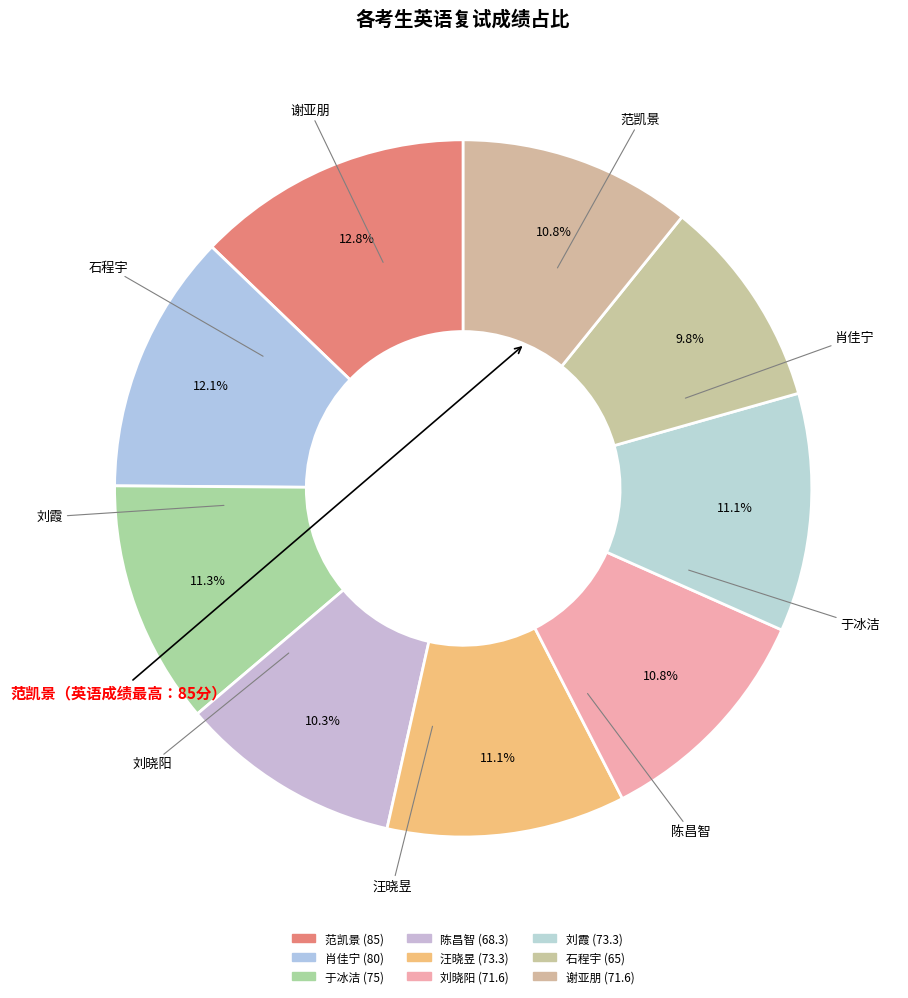

The 于冰洁 slice represents 1% of the pie. True or false?

False